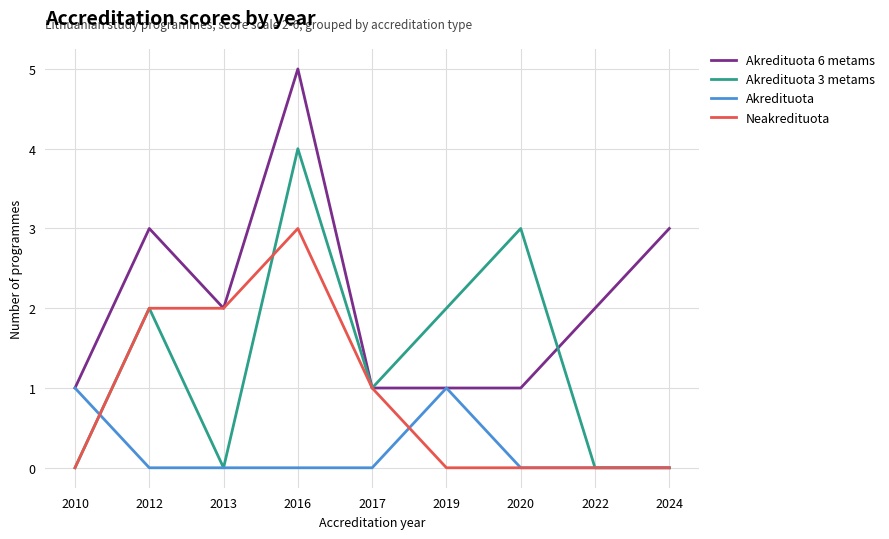

Which label corresponds to the largest value in the chart?

2016